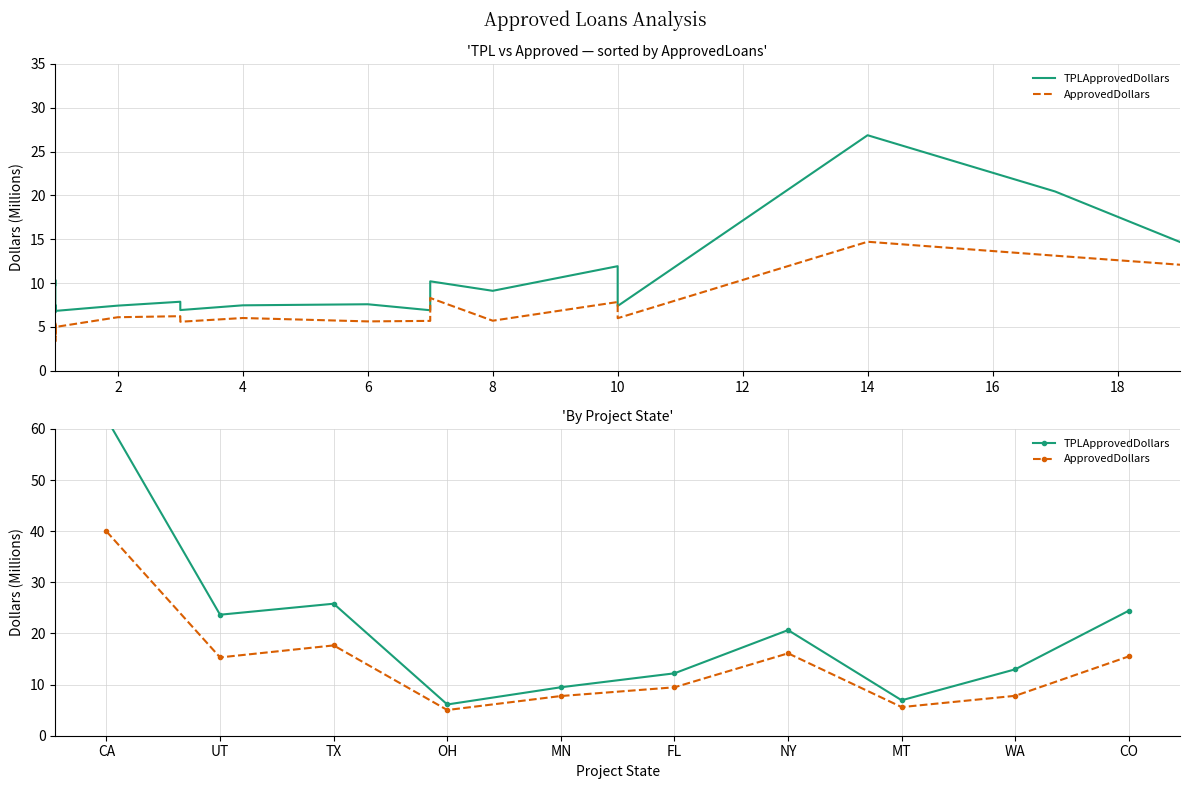

What is the value of the TPLApprovedDollars point at the 3rd from the left?

25.8